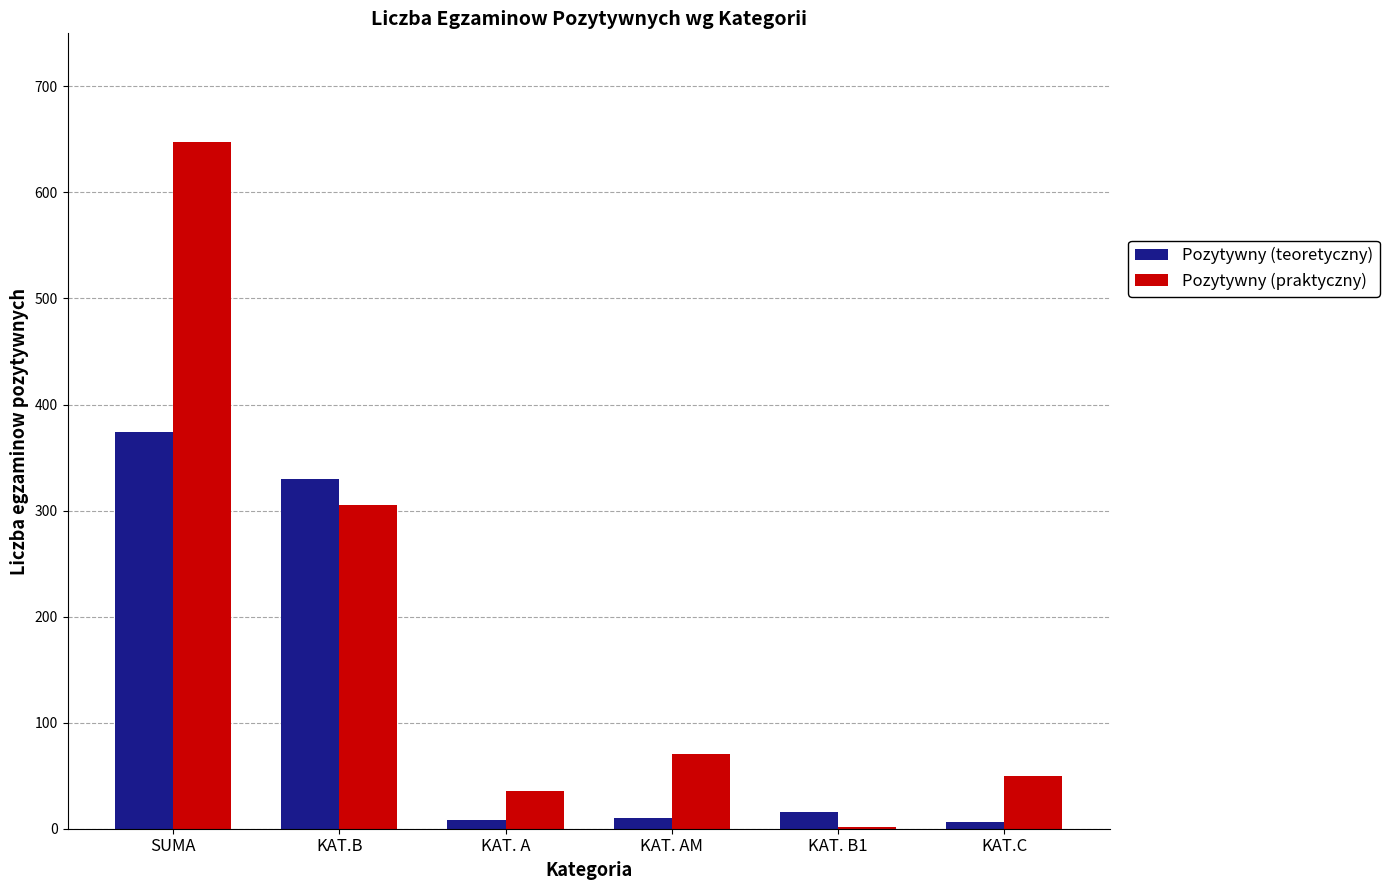

True or false: Pozytywny (praktyczny) has a value of 17 at KAT.C.

False